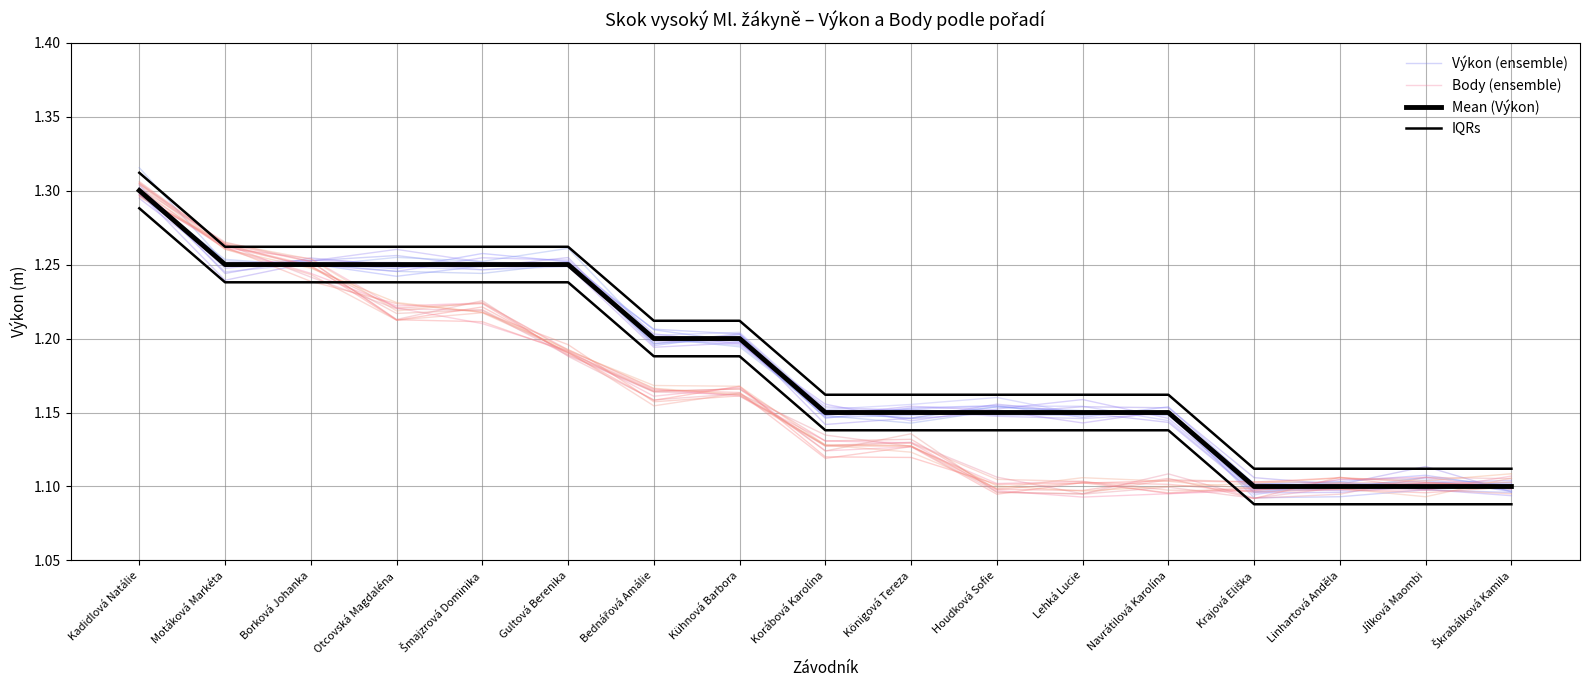

Where is Výkon (ensemble) nearest to the value 1?

Krajová Eliška